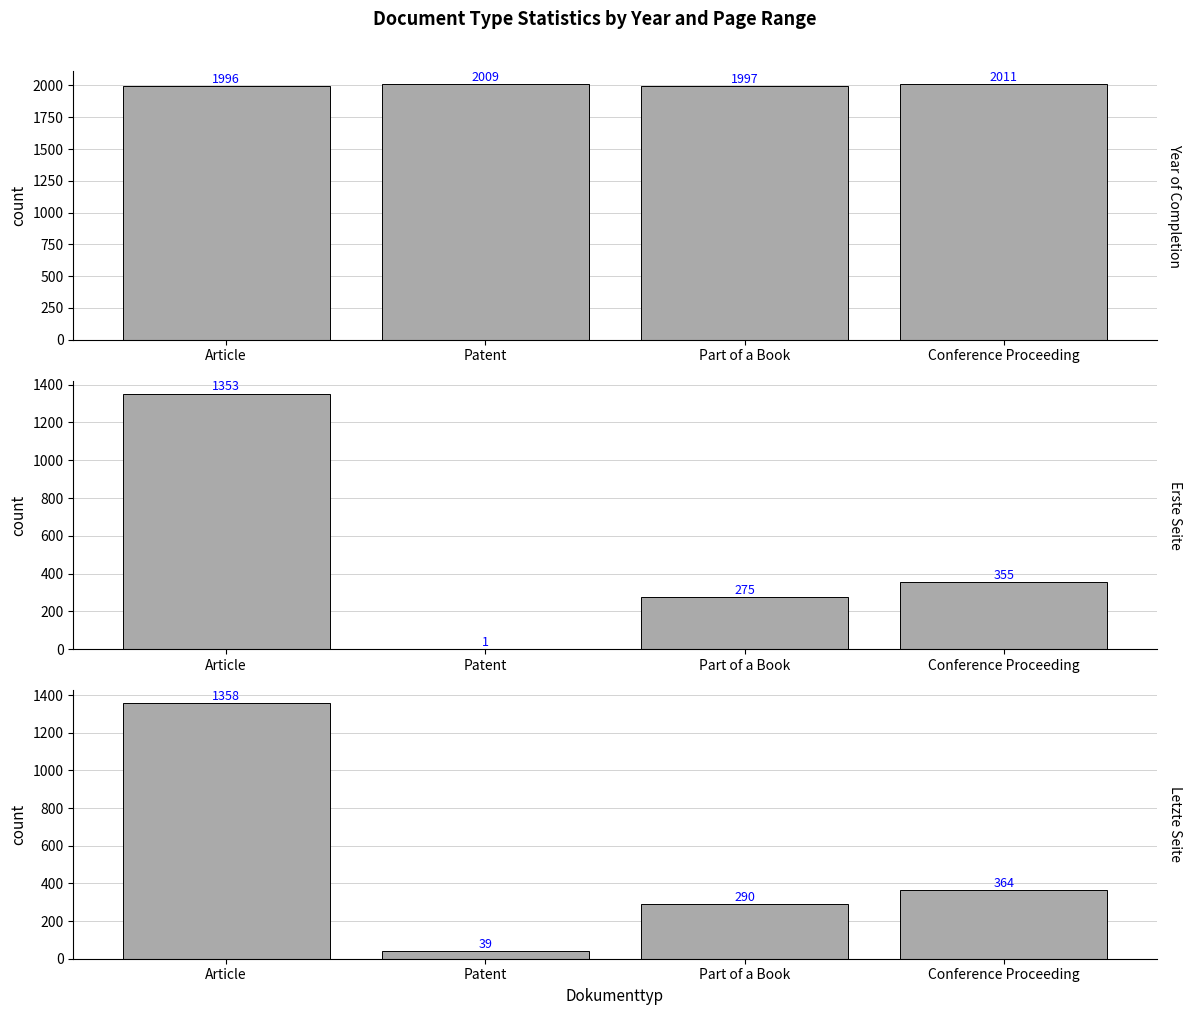

Which category has the highest value across all series?

Conference Proceeding